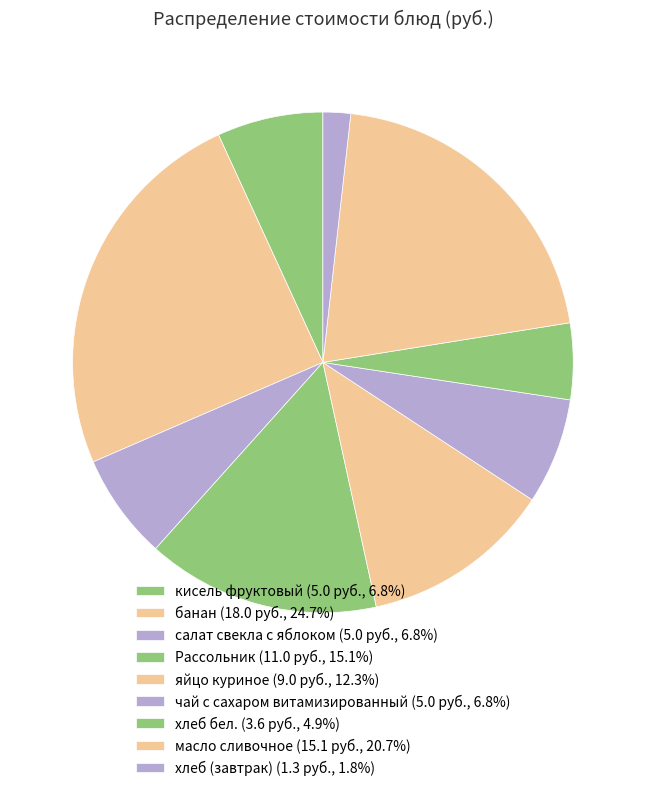

What percentage is NOT represented by хлеб бел.?

95.1%